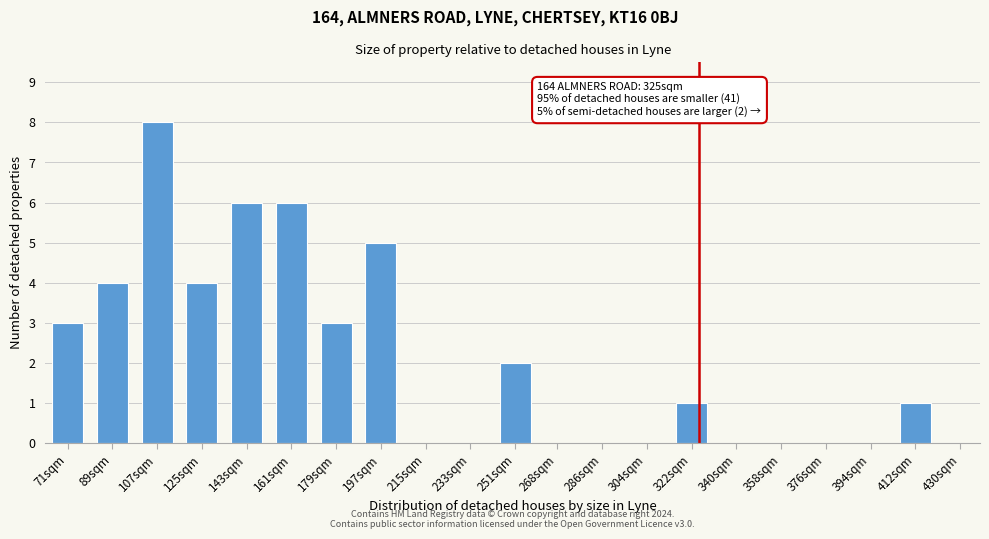

Reading left to right, extract all data points from this chart.

71sqm=3	89sqm=4	107sqm=8	125sqm=4	143sqm=6	161sqm=6	179sqm=3	197sqm=5	215sqm=0	233sqm=0	251sqm=2	268sqm=0	286sqm=0	304sqm=0	322sqm=1	340sqm=0	358sqm=0	376sqm=0	394sqm=0	412sqm=1	430sqm=0